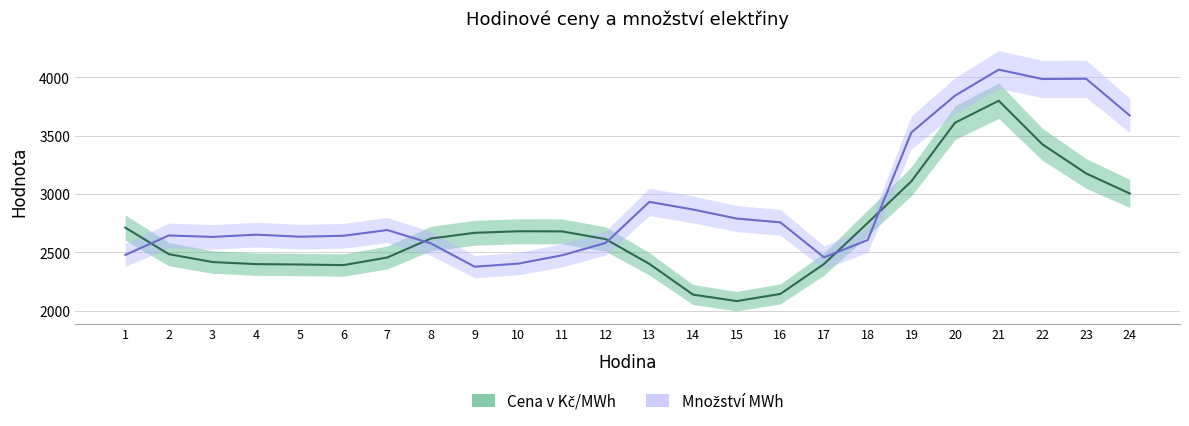

True or false: Množství MWh has more than 0 interior local peaks.

True